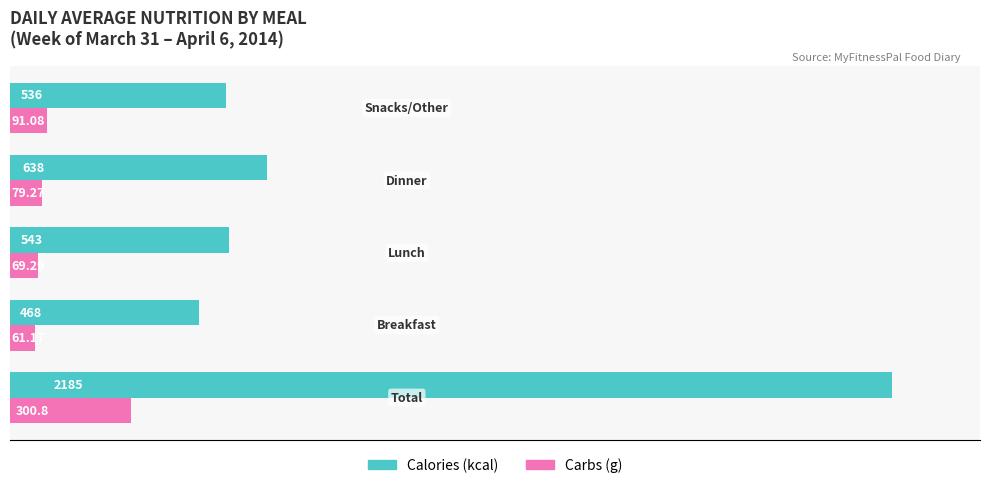

Which series has the largest total across all categories?

Calories (kcal)